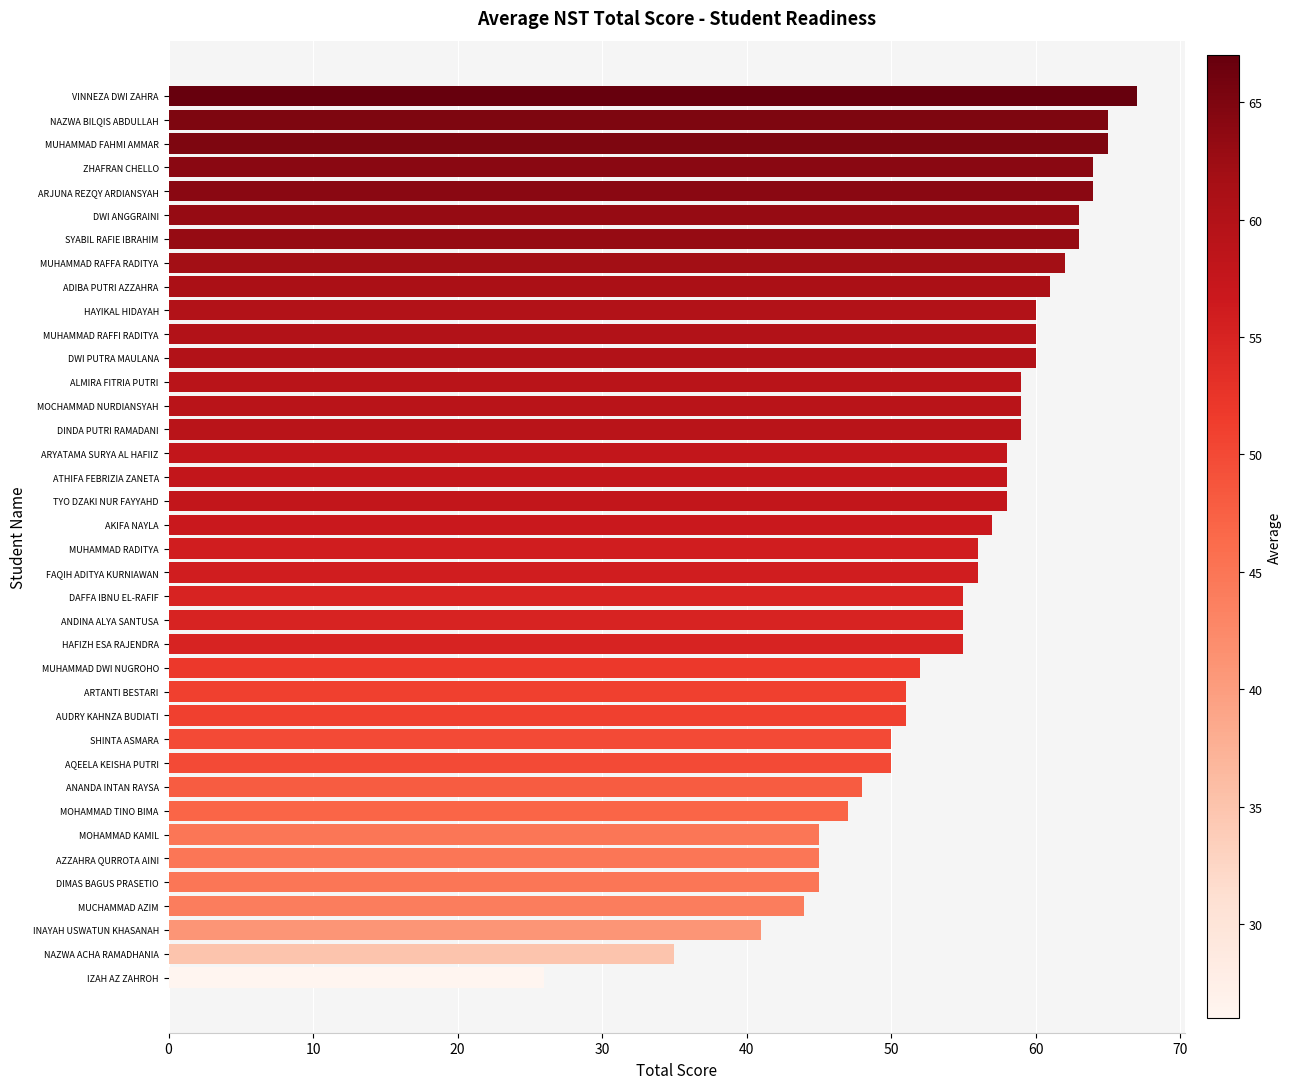

What is the difference between the maximum and minimum values?

41